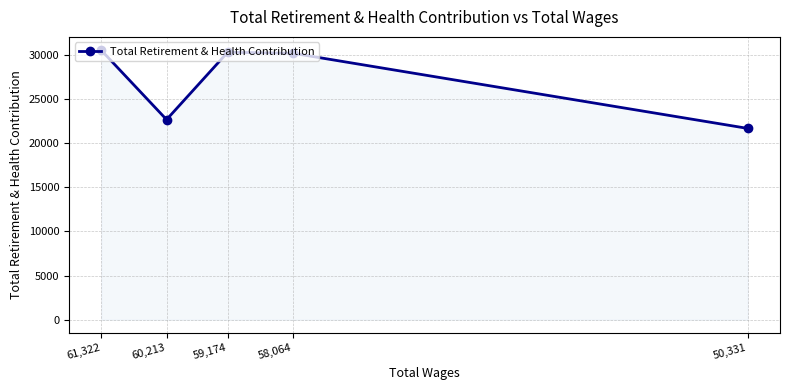

What position from the left is 61,322?

1